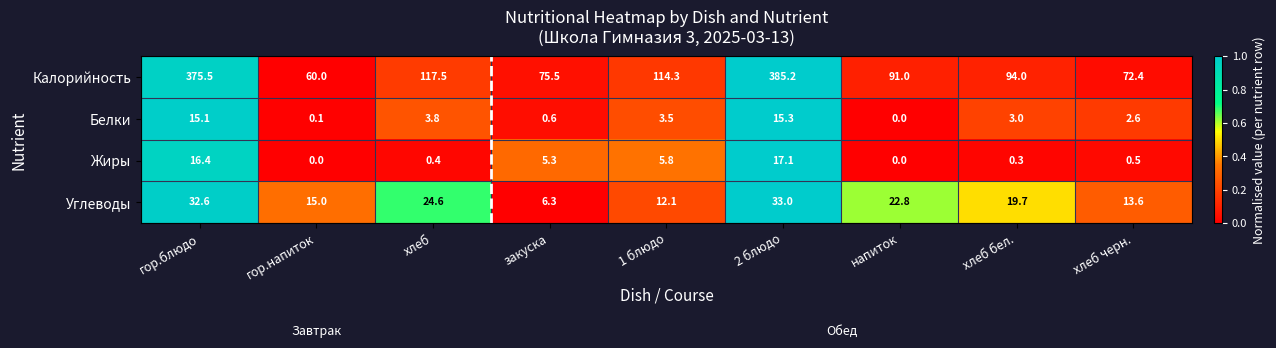

What is the maximum value shown in the chart?

385.2